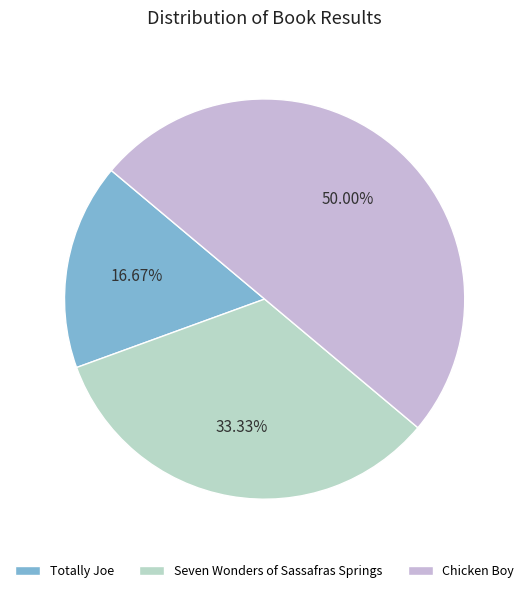

How many segments does this pie chart have?

3